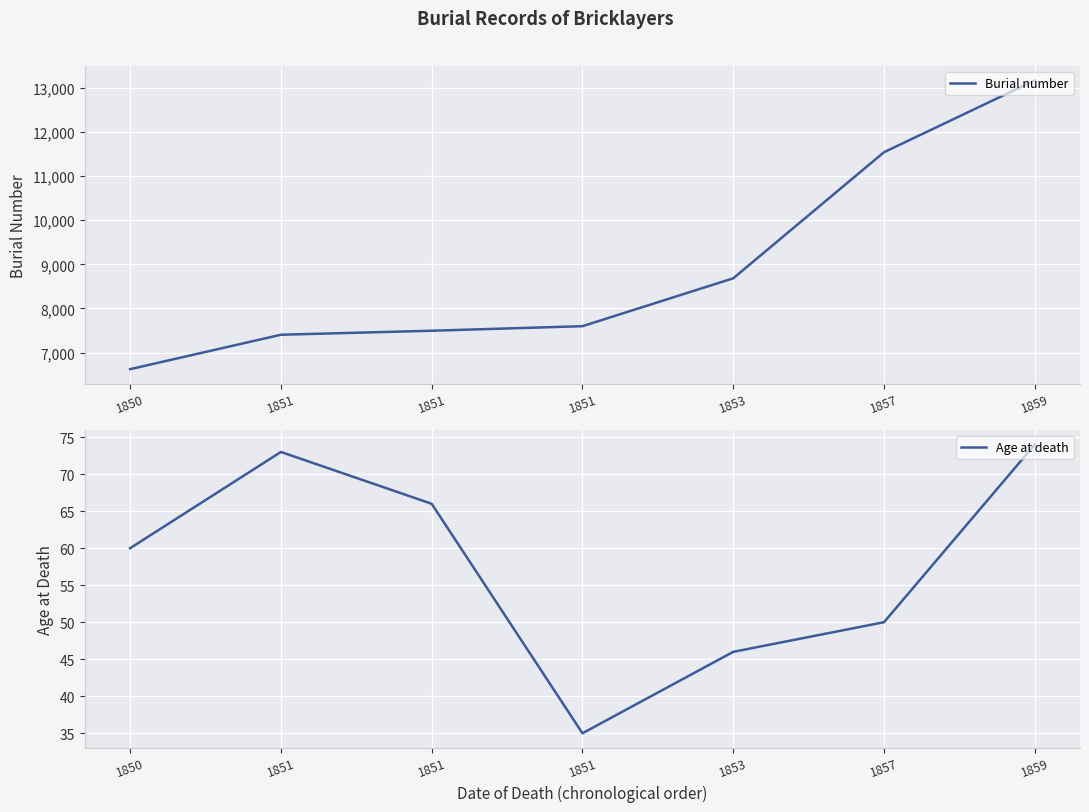

Does the chart display data point markers on the line(s)?

No